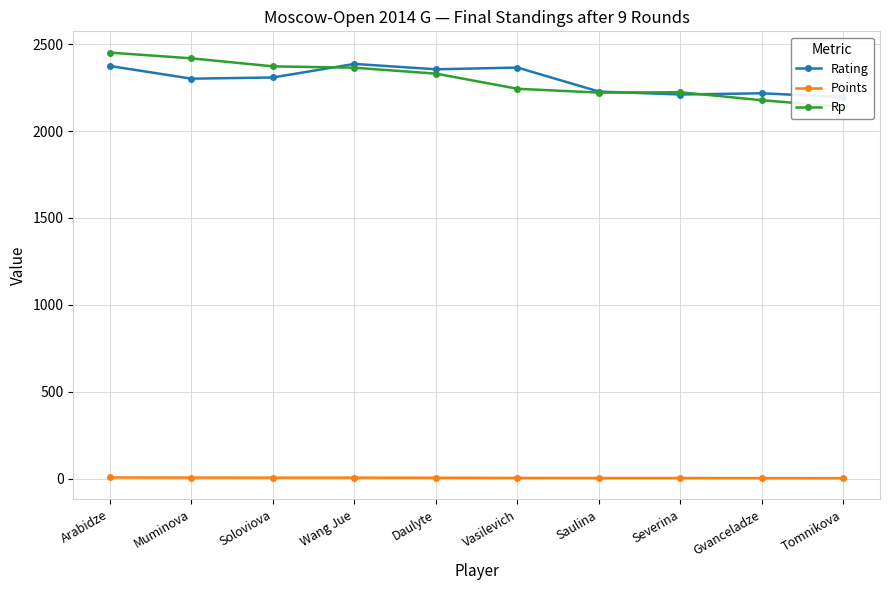

Which series has the widest spread of values?

Rp